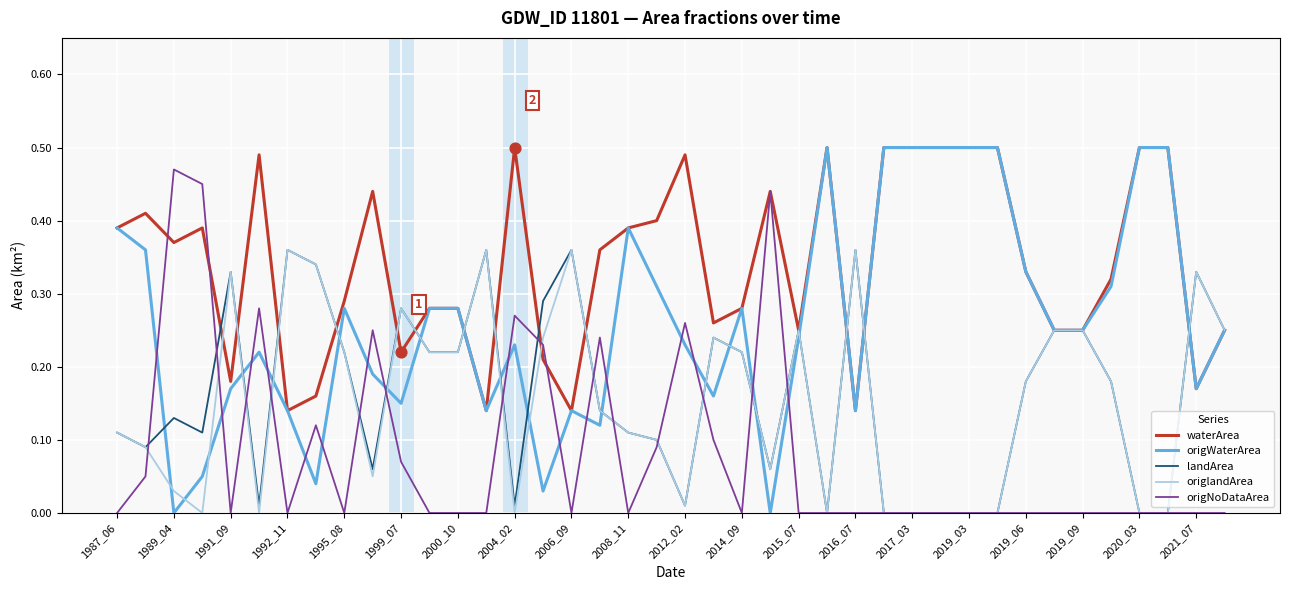

Which series has the widest spread of values?

origWaterArea